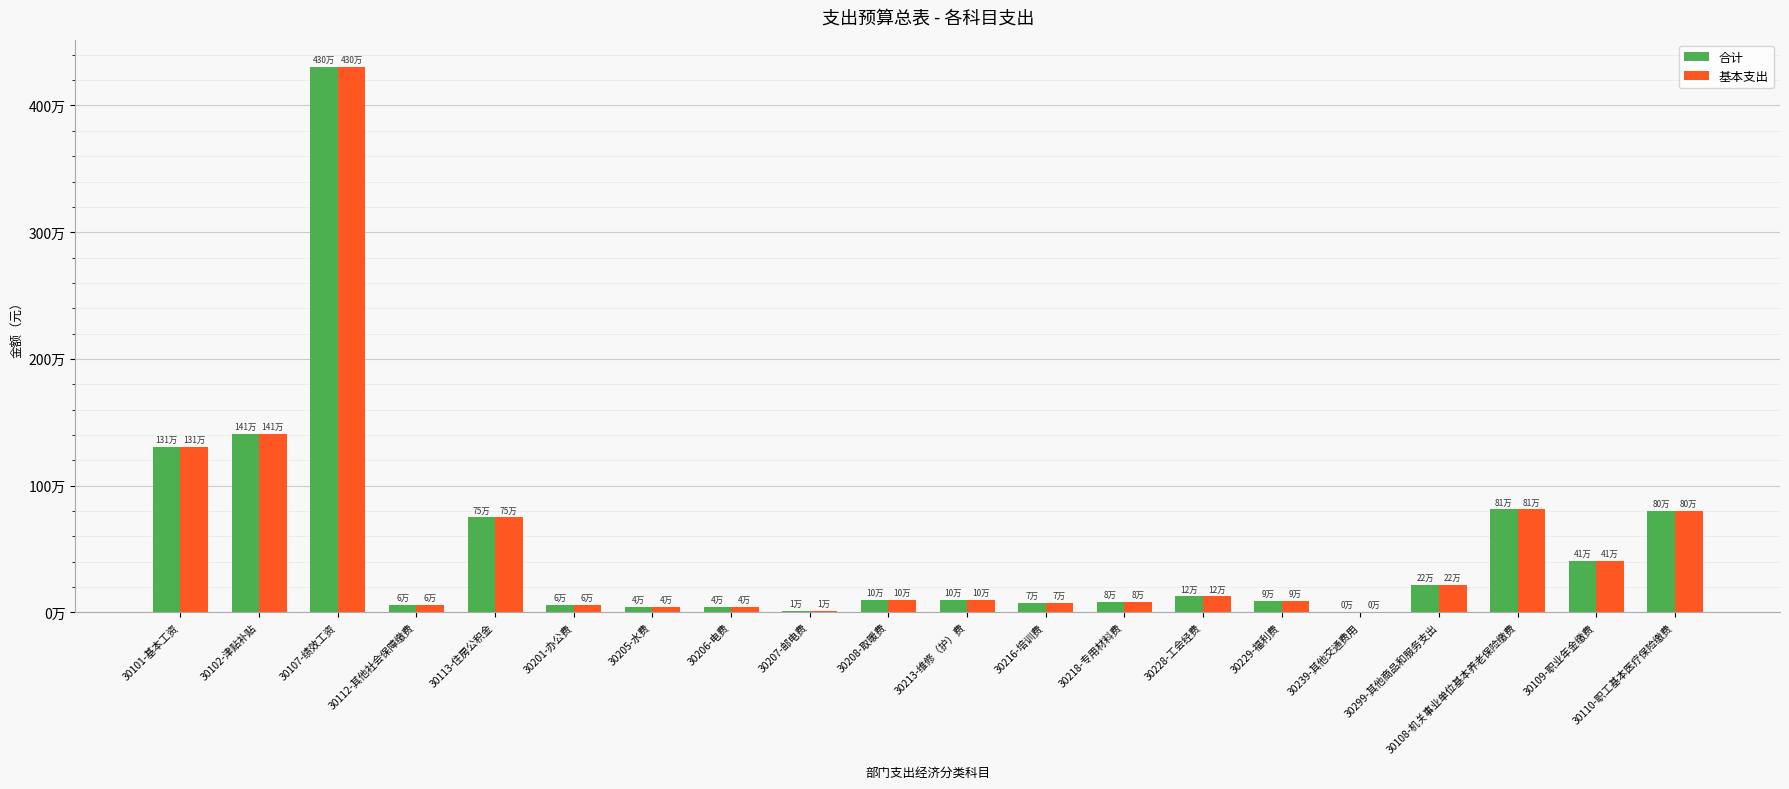

What are all the series names shown in the legend?

合计, 基本支出